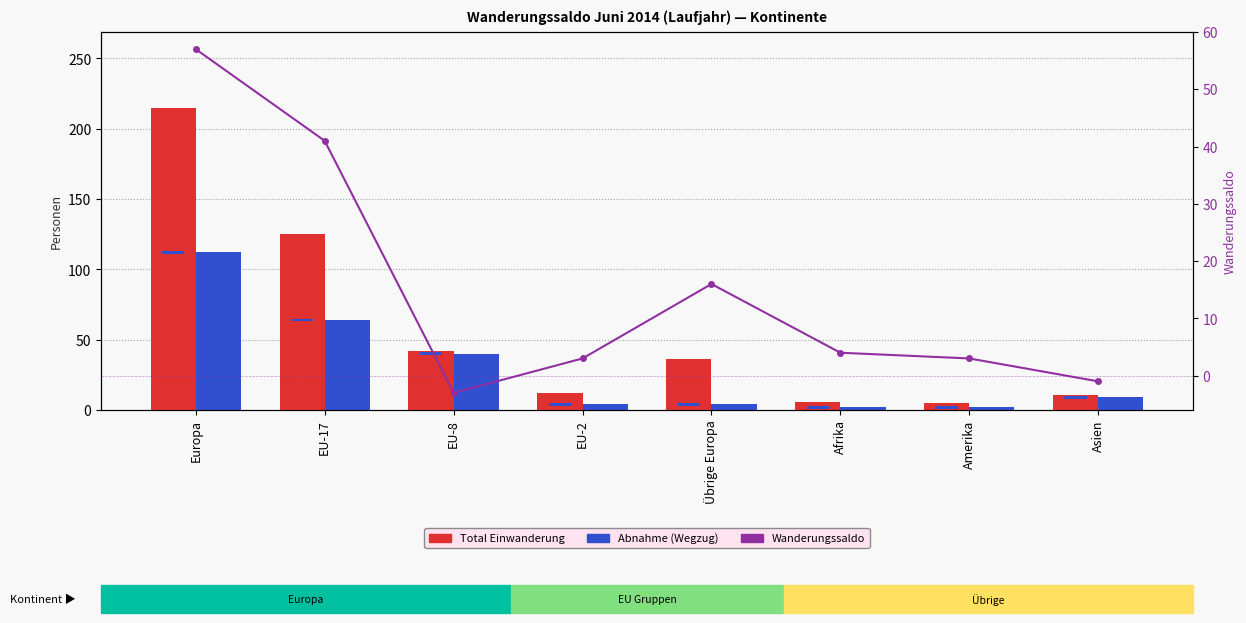

Reading left to right, what are all the values shown in this chart?

Total Einwanderung: 215	125	42	12	36	6	5	11
Abnahme (Wegzug): 112	64	40	4	4	2	2	9
Wanderungssaldo: 57	41	-3	3	16	4	3	-1